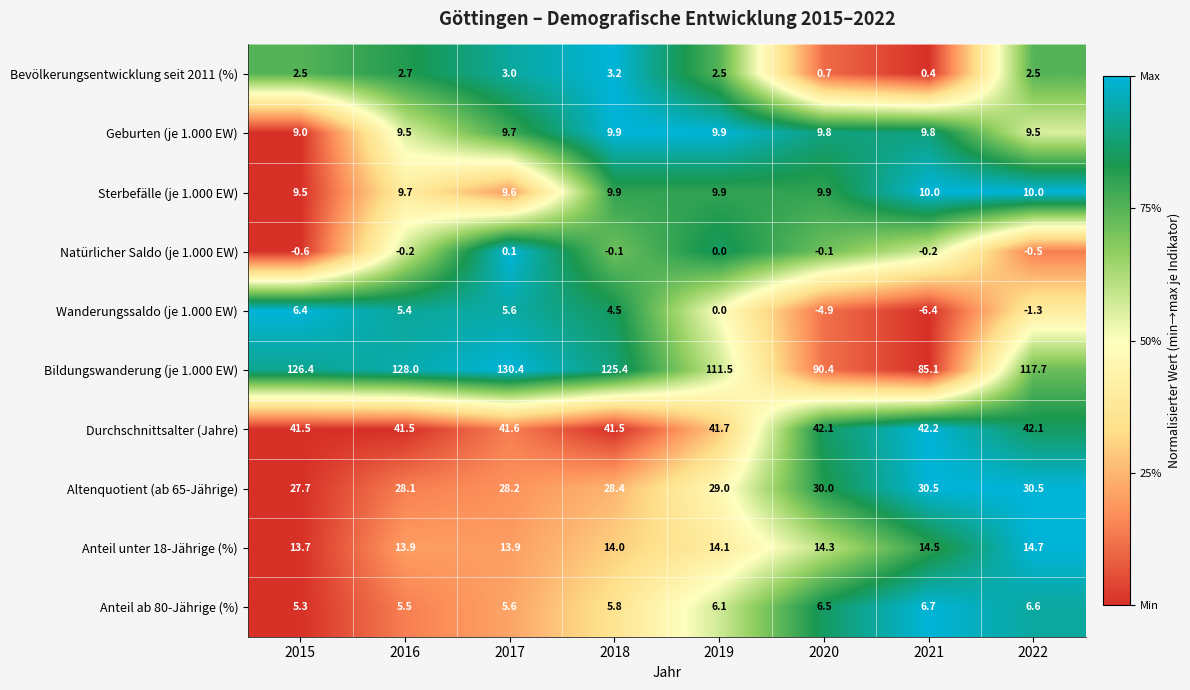

Is it true that Bildungswanderung (je 1.000 EW) equals 29.9 at 2021?

False